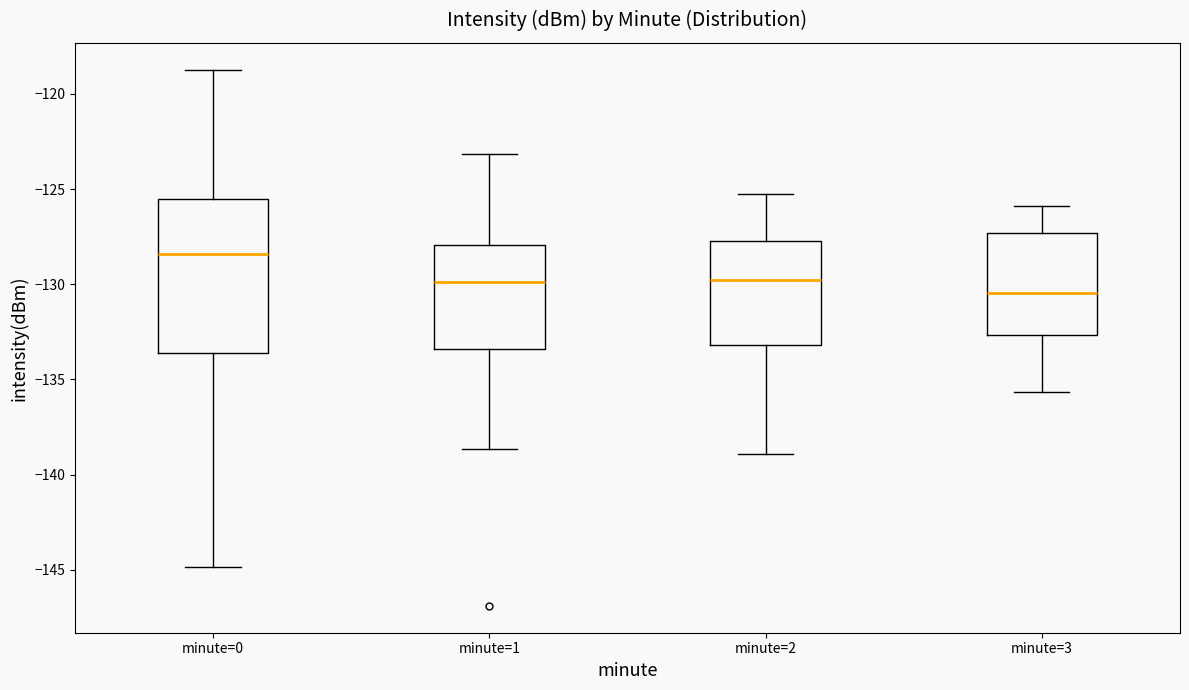

Reading left to right, read every box against the y-axis: the position of its median line, the range the box covers, and the ends of its whiskers. The values are not printed on the chart, so give them approximately, as read against the axis.

minute=0: median -128.5, box -133.5 to -125.5, whiskers -145.0 to -118.5
minute=1: median -130.0, box -133.5 to -128.0, whiskers -138.5 to -123.0
minute=2: median -130.0, box -133.0 to -127.5, whiskers -139.0 to -125.0
minute=3: median -130.5, box -132.5 to -127.5, whiskers -135.5 to -126.0